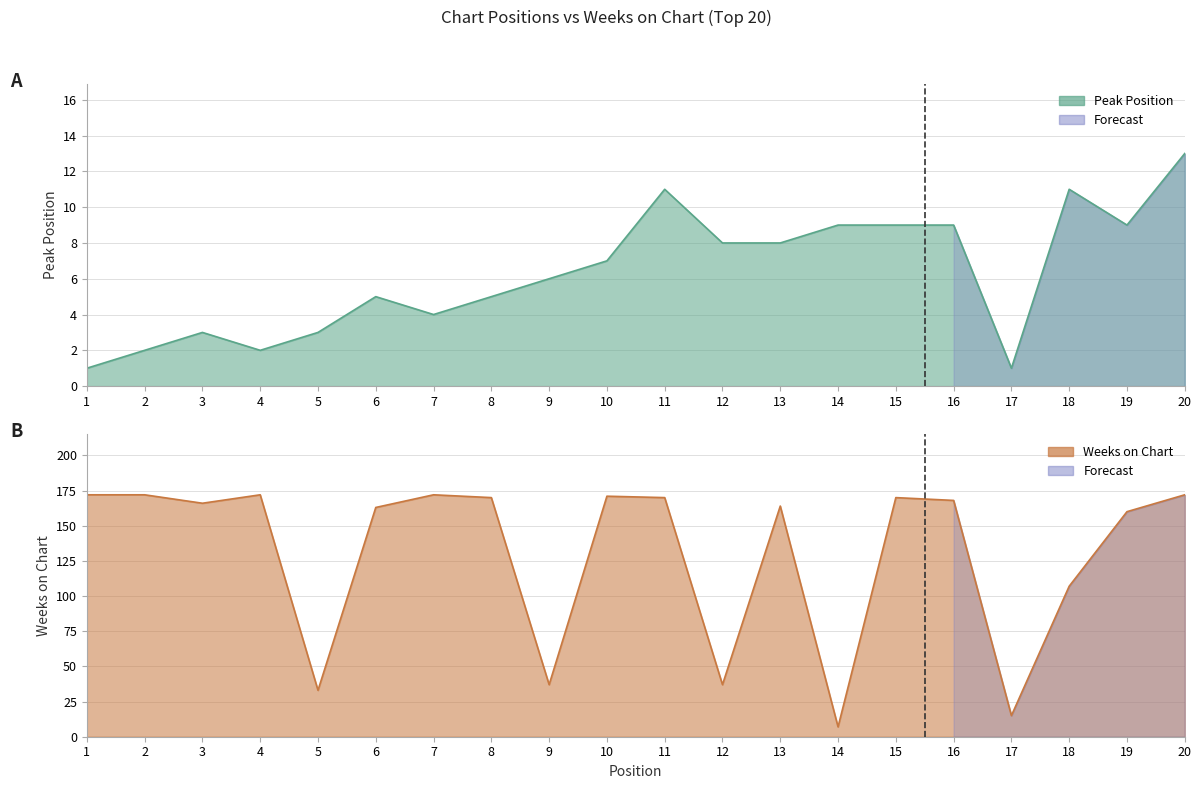

True or false: Peak Position has a value of 13 at 20.

True